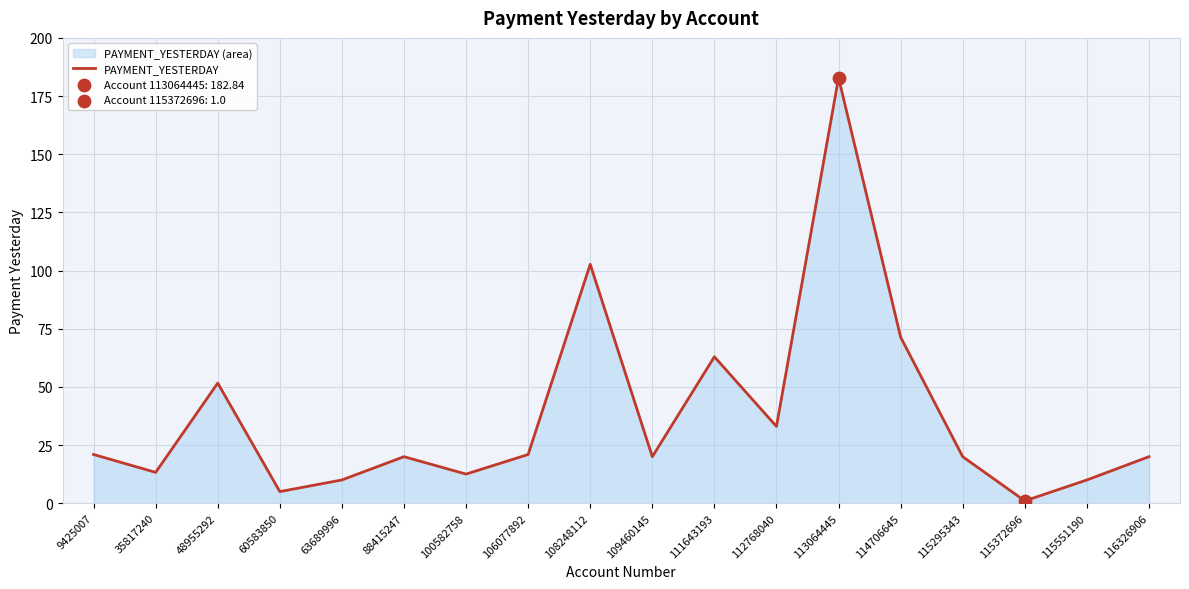

Which has a higher value, 88415247 or 115372696?

88415247